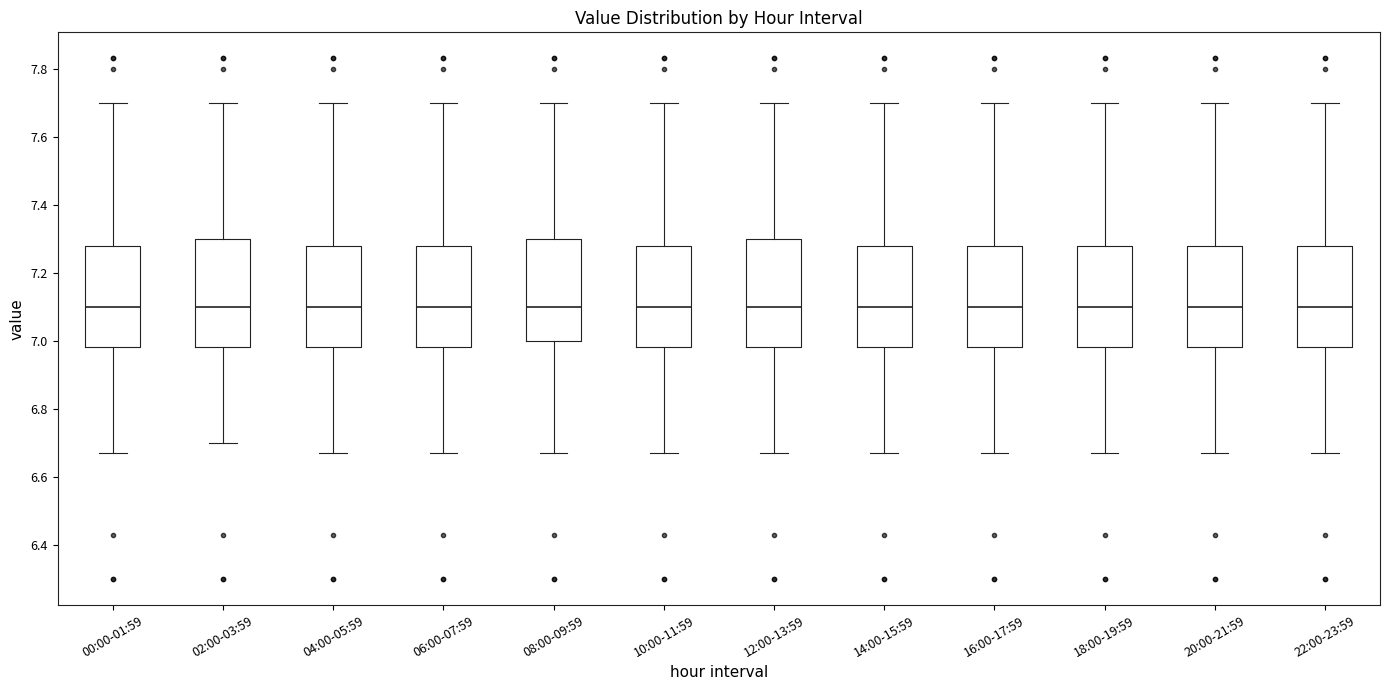

Reading left to right, read every box against the y-axis: the position of its median line, the range the box covers, and the ends of its whiskers. The values are not printed on the chart, so give them approximately, as read against the axis.

00:00-01:59: median 7.10, box 6.98 to 7.28, whiskers 6.68 to 7.70
02:00-03:59: median 7.10, box 6.98 to 7.30, whiskers 6.70 to 7.70
04:00-05:59: median 7.10, box 6.98 to 7.28, whiskers 6.68 to 7.70
06:00-07:59: median 7.10, box 6.98 to 7.28, whiskers 6.68 to 7.70
08:00-09:59: median 7.10, box 7.00 to 7.30, whiskers 6.68 to 7.70
10:00-11:59: median 7.10, box 6.98 to 7.28, whiskers 6.68 to 7.70
12:00-13:59: median 7.10, box 6.98 to 7.30, whiskers 6.68 to 7.70
14:00-15:59: median 7.10, box 6.98 to 7.28, whiskers 6.68 to 7.70
16:00-17:59: median 7.10, box 6.98 to 7.28, whiskers 6.68 to 7.70
18:00-19:59: median 7.10, box 6.98 to 7.28, whiskers 6.68 to 7.70
20:00-21:59: median 7.10, box 6.98 to 7.28, whiskers 6.68 to 7.70
22:00-23:59: median 7.10, box 6.98 to 7.28, whiskers 6.68 to 7.70